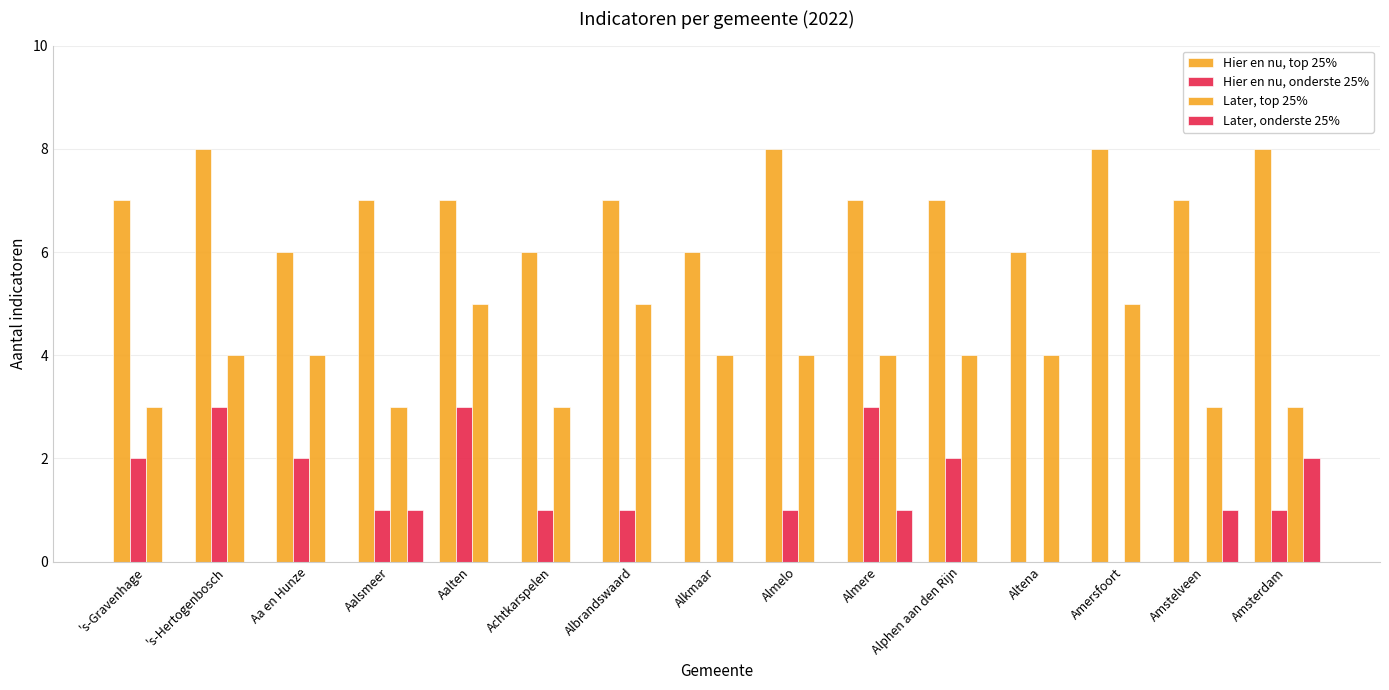

How many distinct data groups are displayed?

4